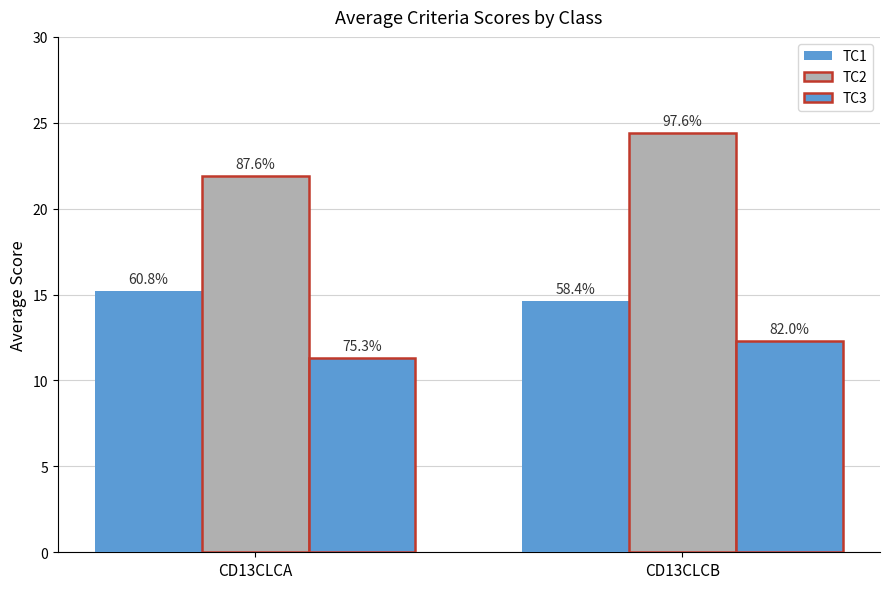

What is the sum of the TC2 values at CD13CLCA and CD13CLCB?

46.3